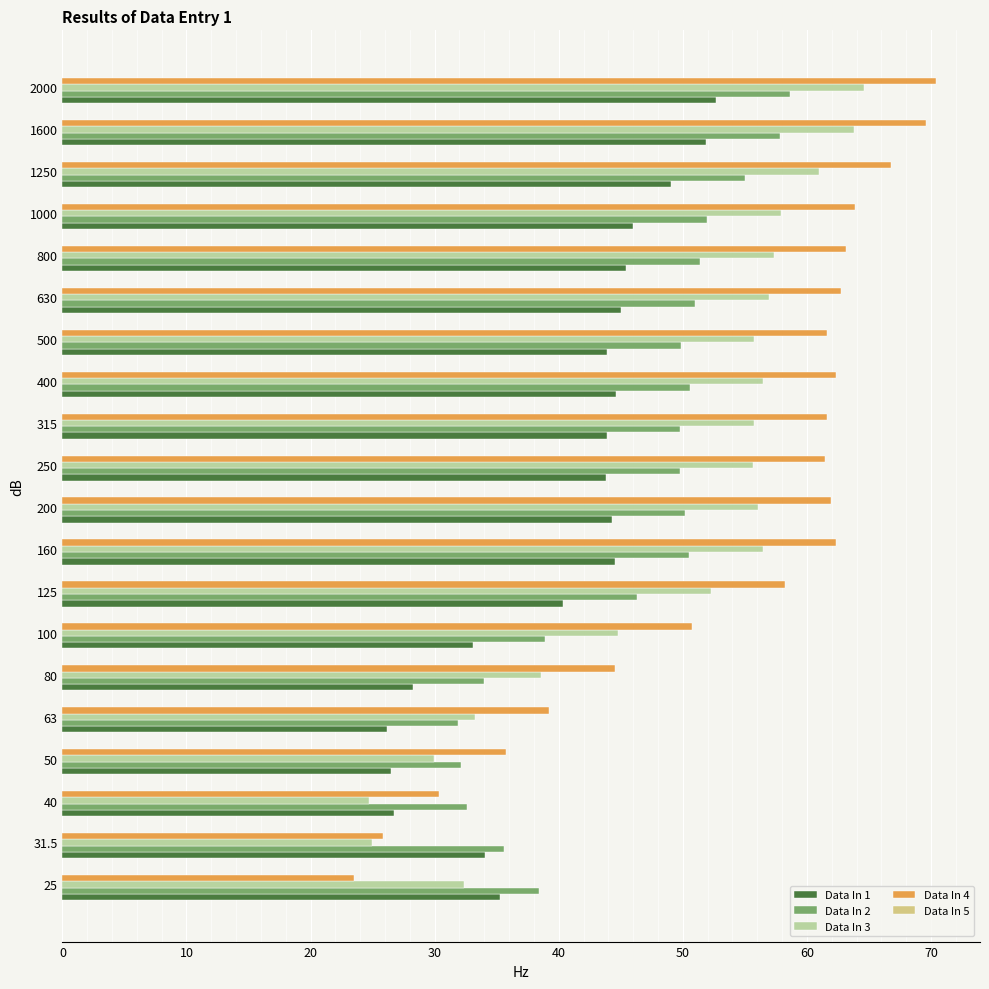

Count the number of categories in the chart.

20